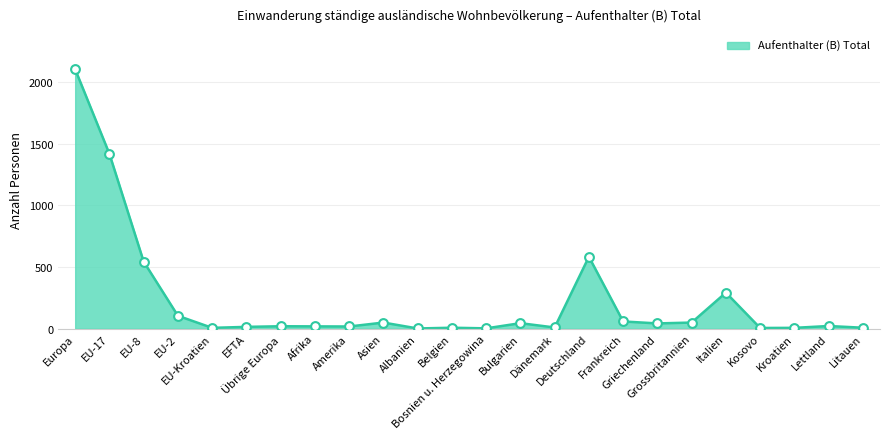

Which has a higher value, Lettland or Europa?

Europa